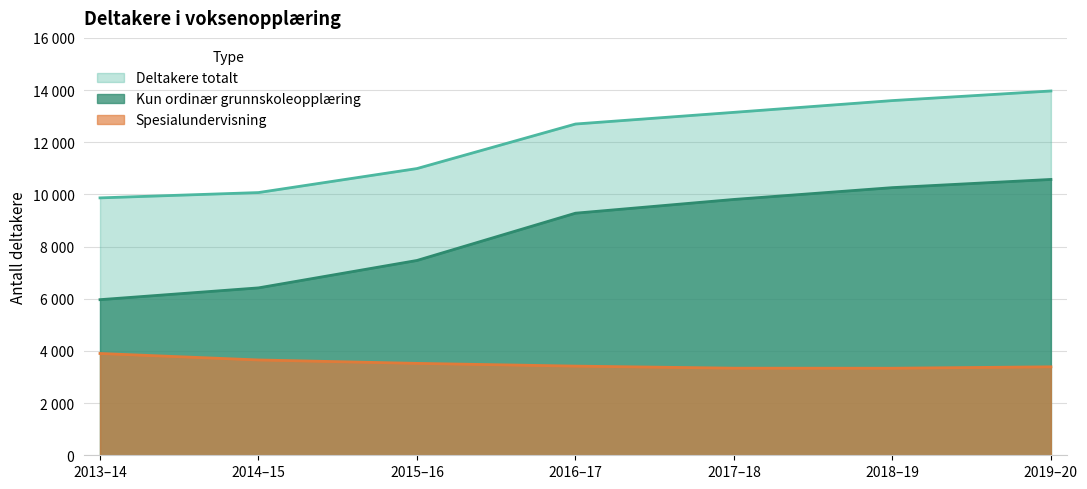

Rank the series by their maximum value, from lowest to highest.

Spesialundervisning, Kun ordinær grunnskoleopplæring, Deltakere totalt